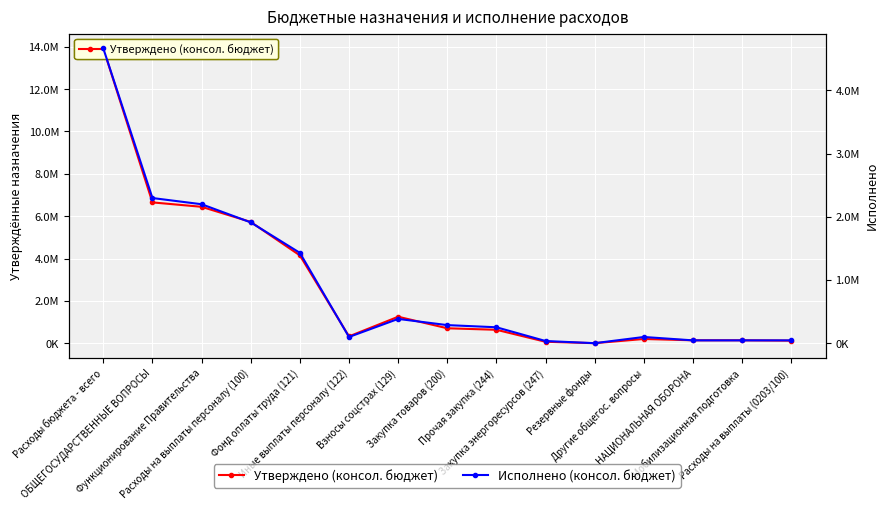

Which category has the highest value in the Утверждено (консол. бюджет) series?

Расходы бюджета - всего